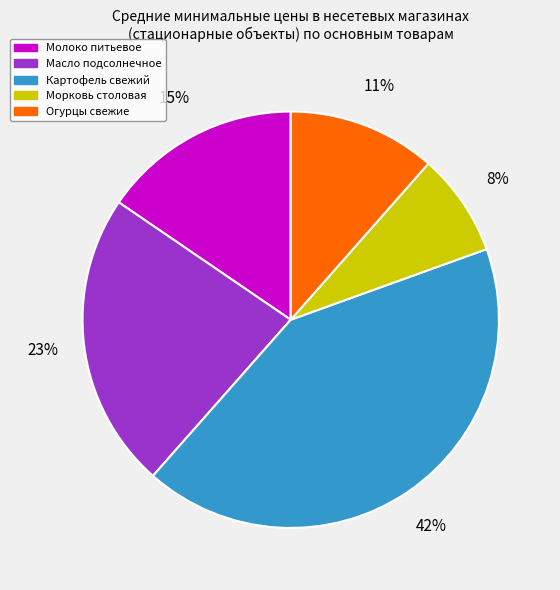

Is there a majority slice in this chart?

No